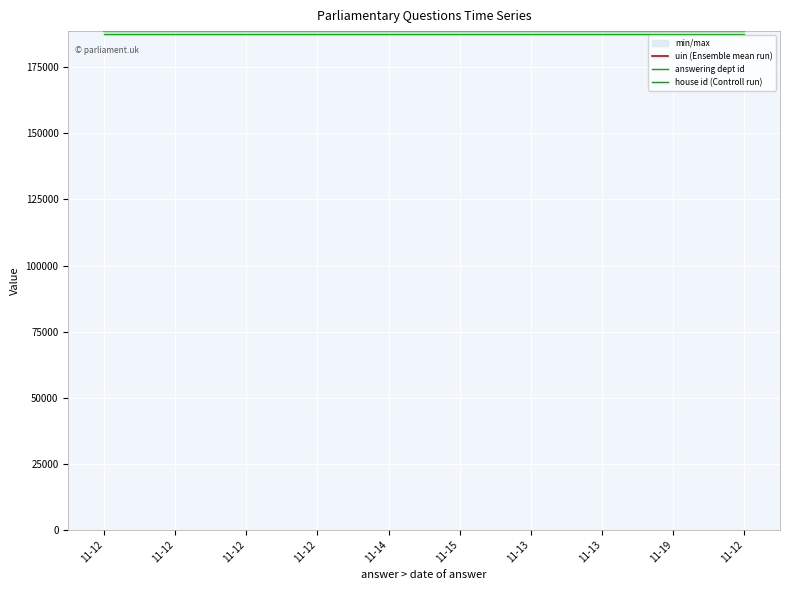

Reading left to right, what are all the values shown in this chart?

uin (Ensemble mean run): 188715	188716	188717	188718	188719	188720	188721	188722	188723	188724
answering dept id: 187712	187712	187712	187712	187712	187712	187712	187712	187712	187712
house id (Controll run): 188715	188715	188715	188715	188715	188715	188715	188715	188715	188715